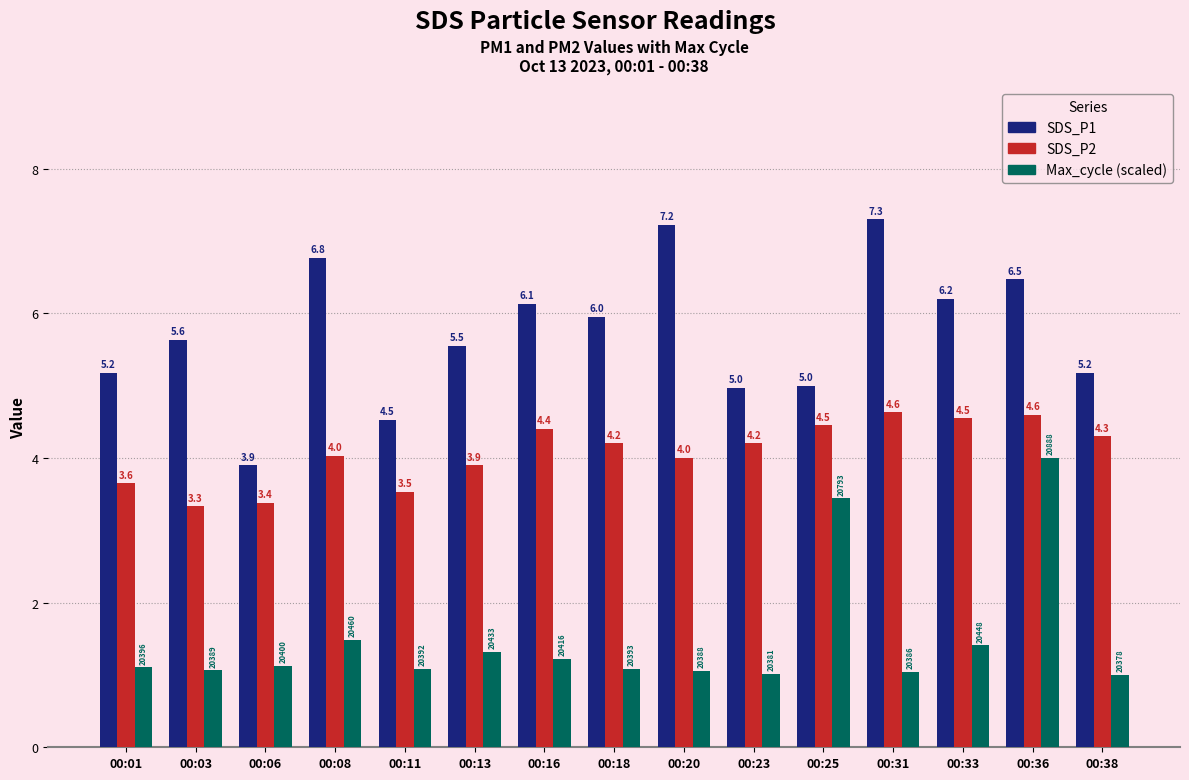

At which category does the chart reach its peak across all series?

00:31